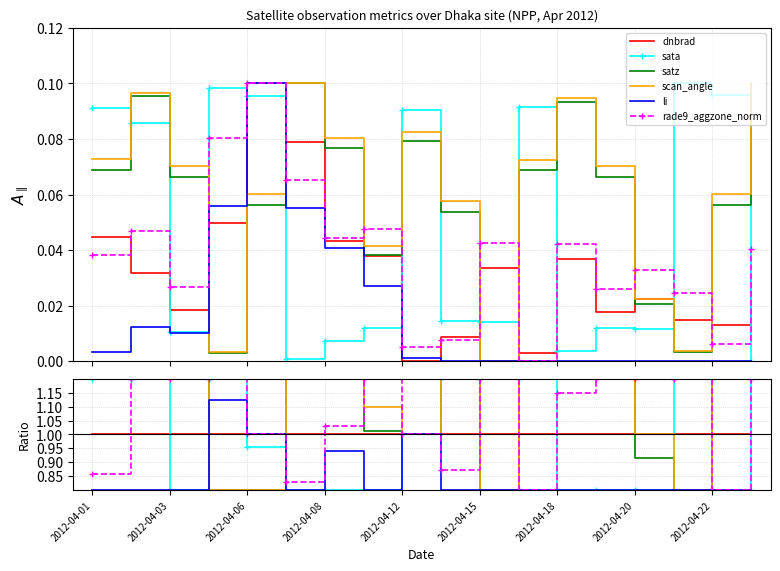

How many lines are shown in the chart?

6